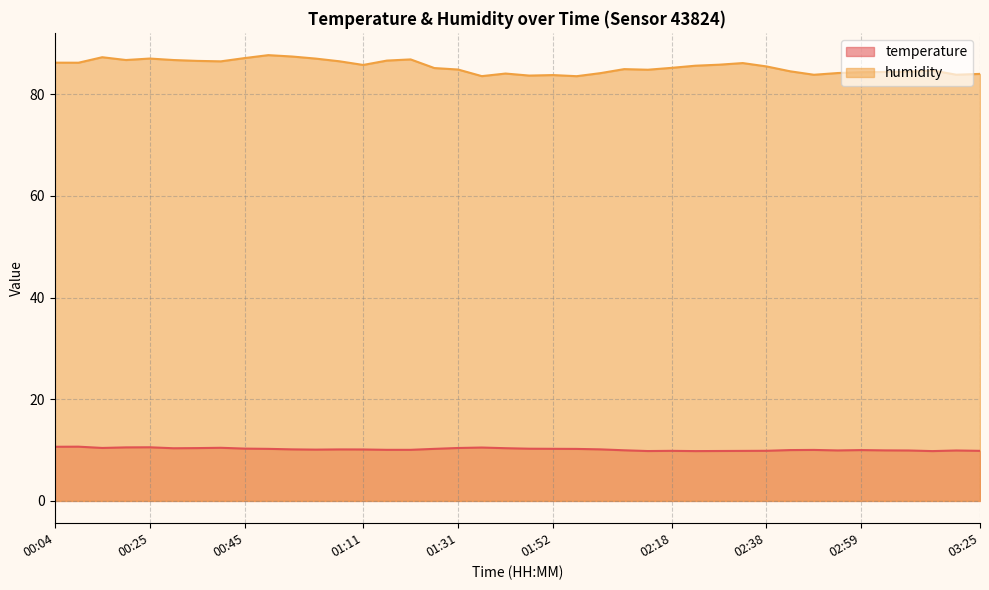

How many interior local valleys does the humidity series have?

10